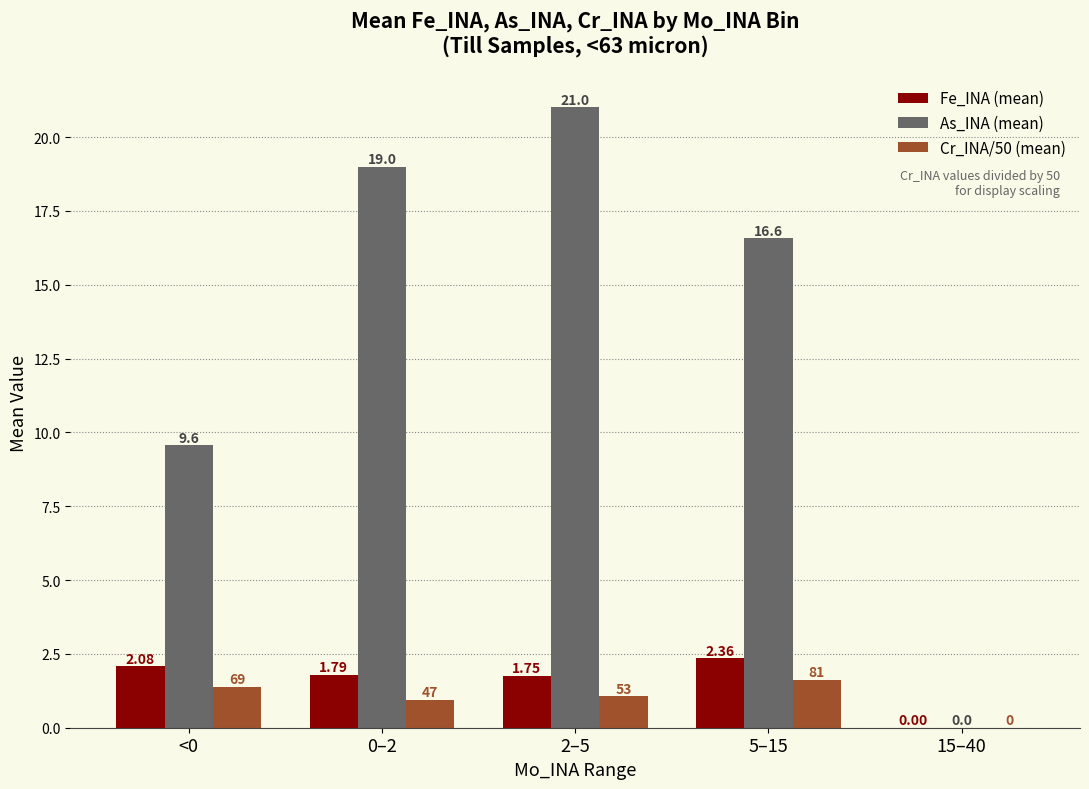

At which label is As_INA (mean) closest to 10?

<0